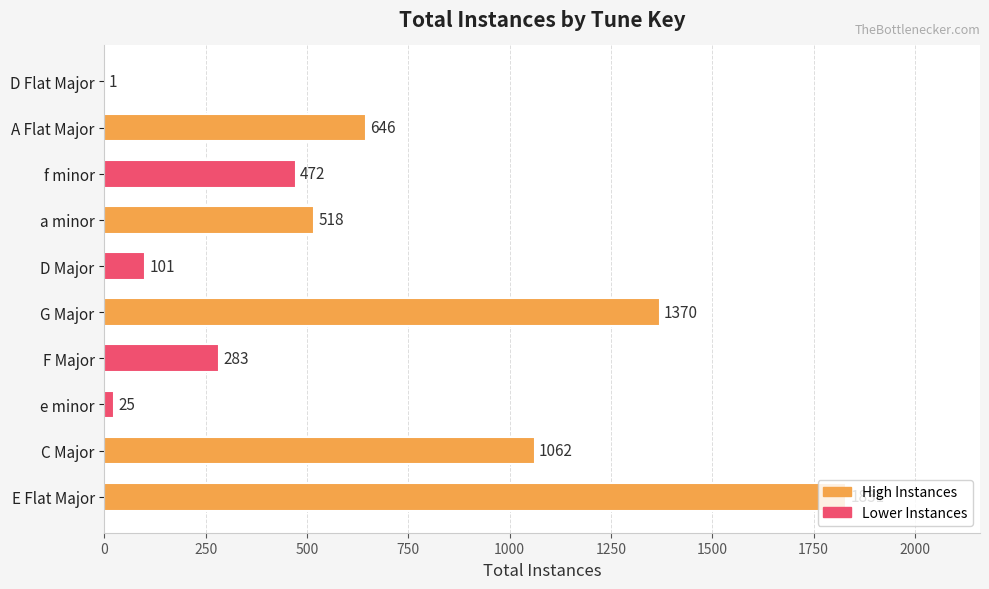

What is the greatest value displayed?

1831